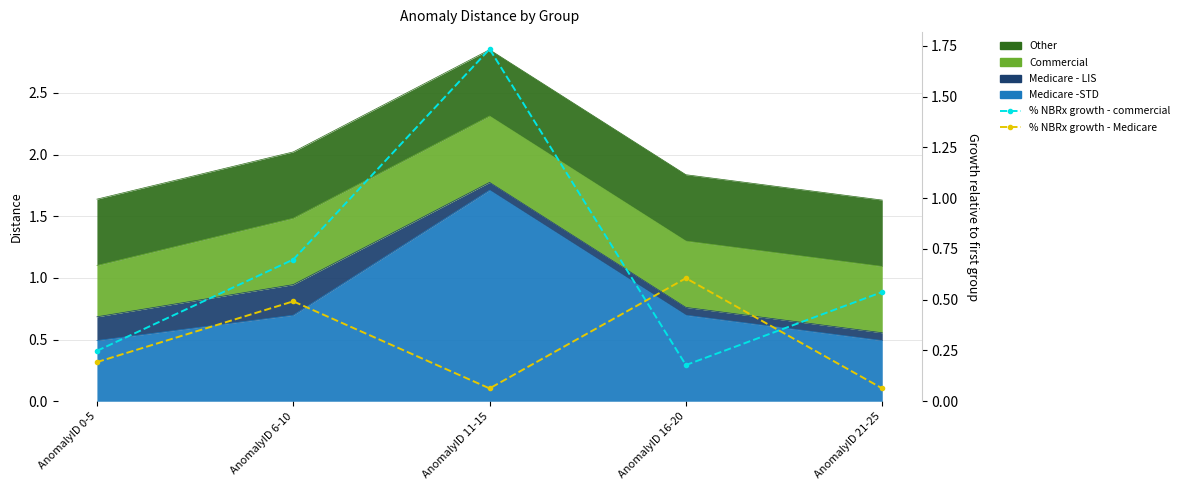

True or false: % NBRx growth - commercial has more than 0 points higher than both neighbors.

True